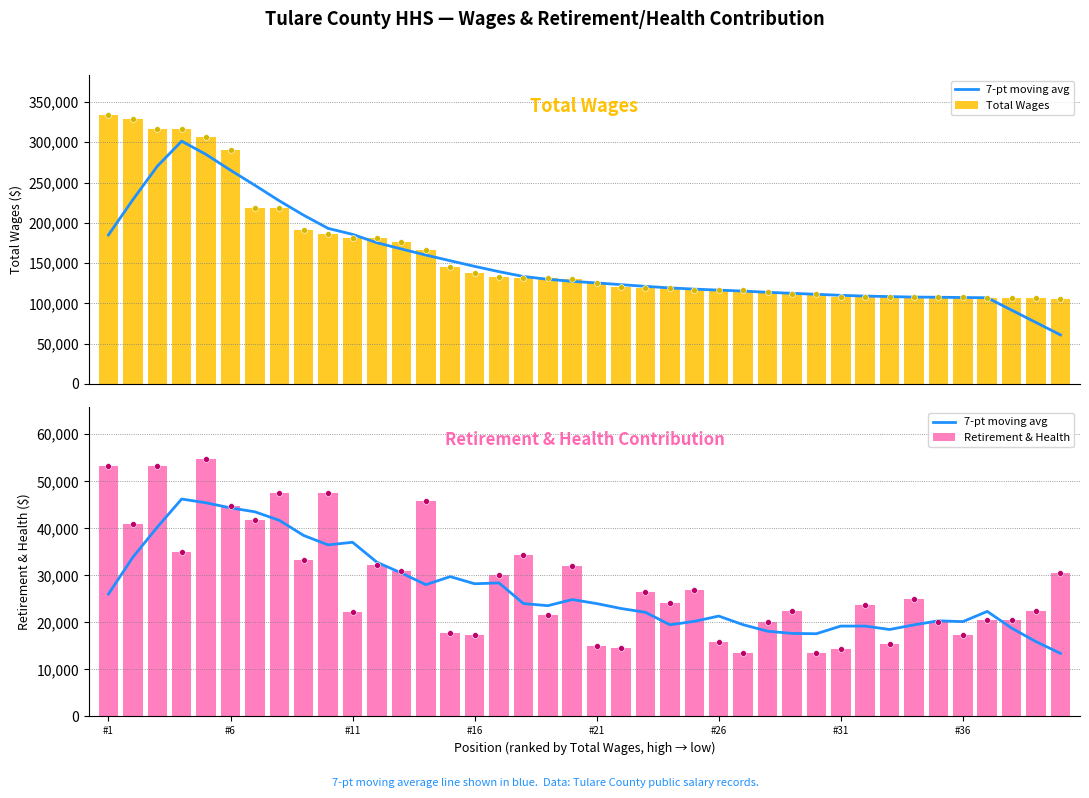

Is the value of Total Wages at 22 greater than the value of Retirement & Health at 16?

Yes